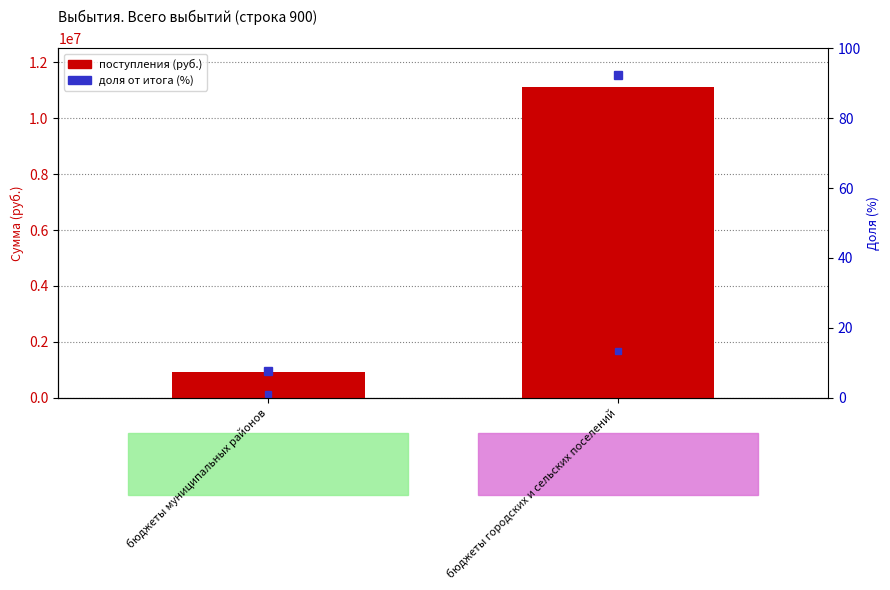

Reading left to right, extract all data points from this chart.

Поступления (руб.): 902171.5	11118505.7
доля от итога (%): 7.5	92.5